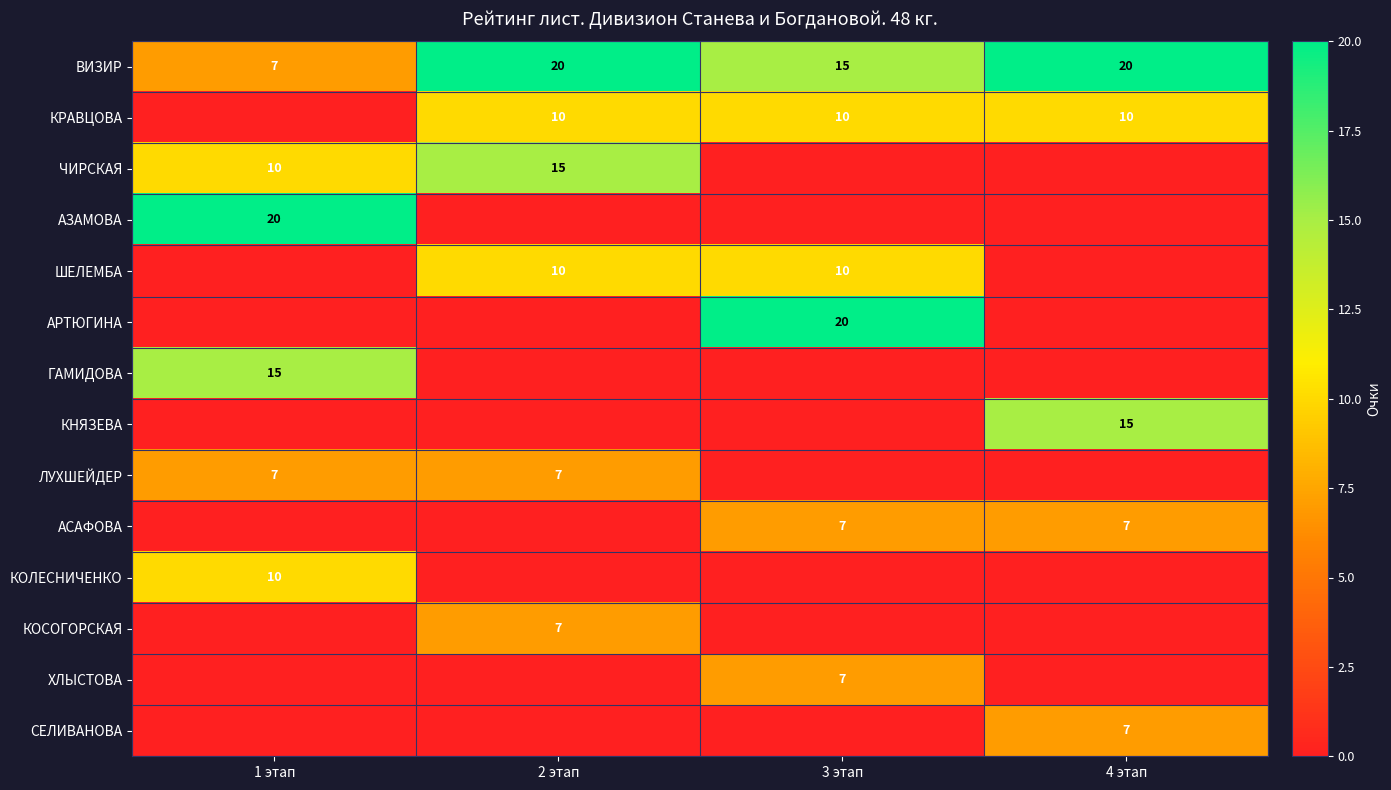

The ВИЗИР series shows 15 at 3 этап. True or false?

True